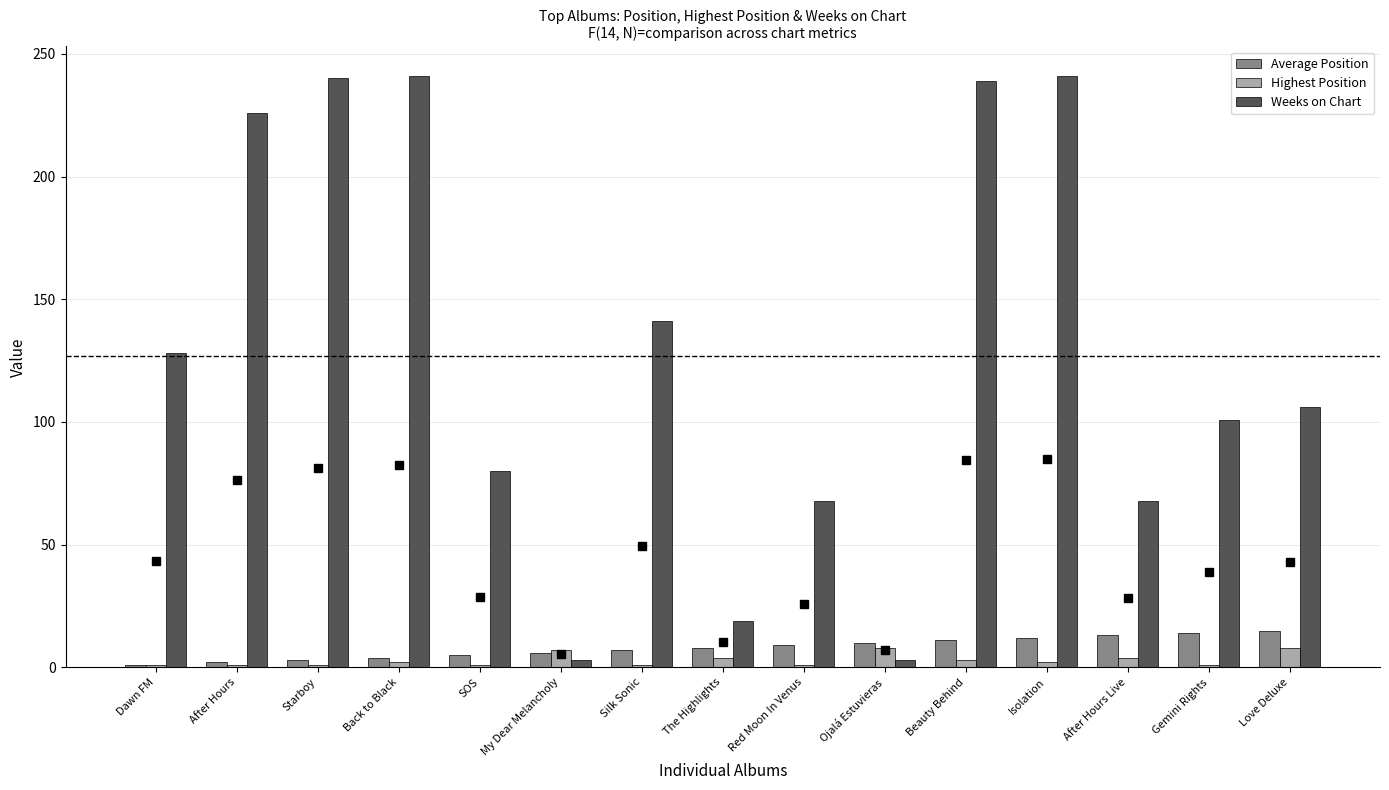

What is the value of the Weeks on Chart bar at the 3rd from the left?

240